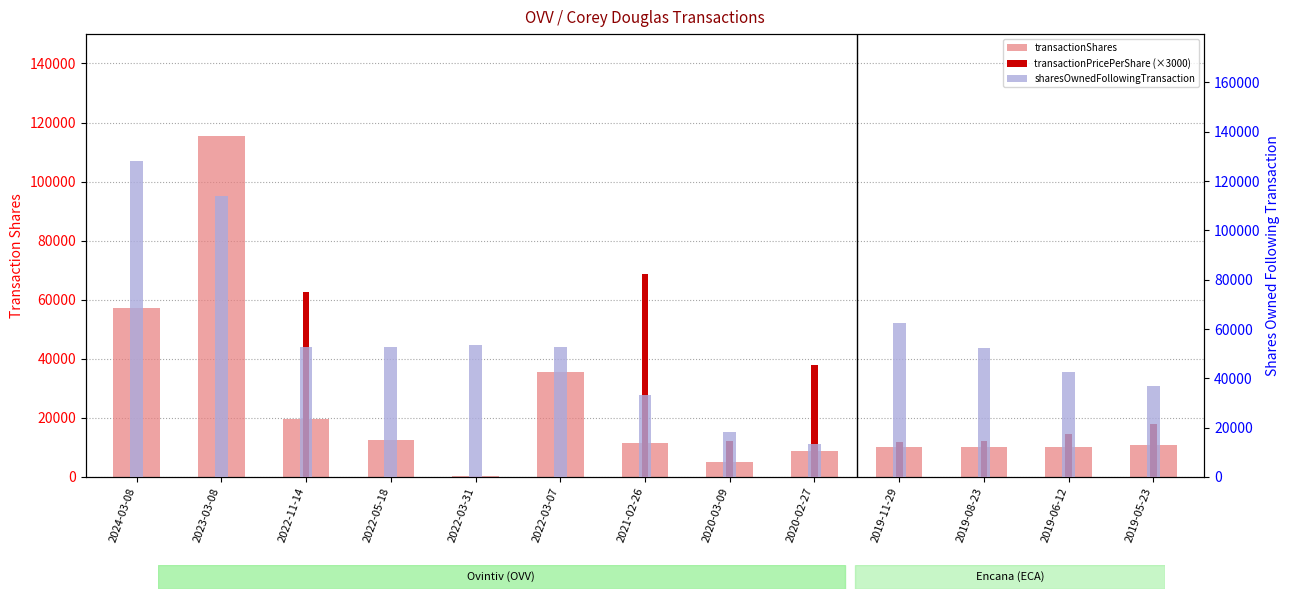

What is the sum of the sharesOwnedFollowingTransaction values at 2021-02-26 and 2019-05-23?

69873.0